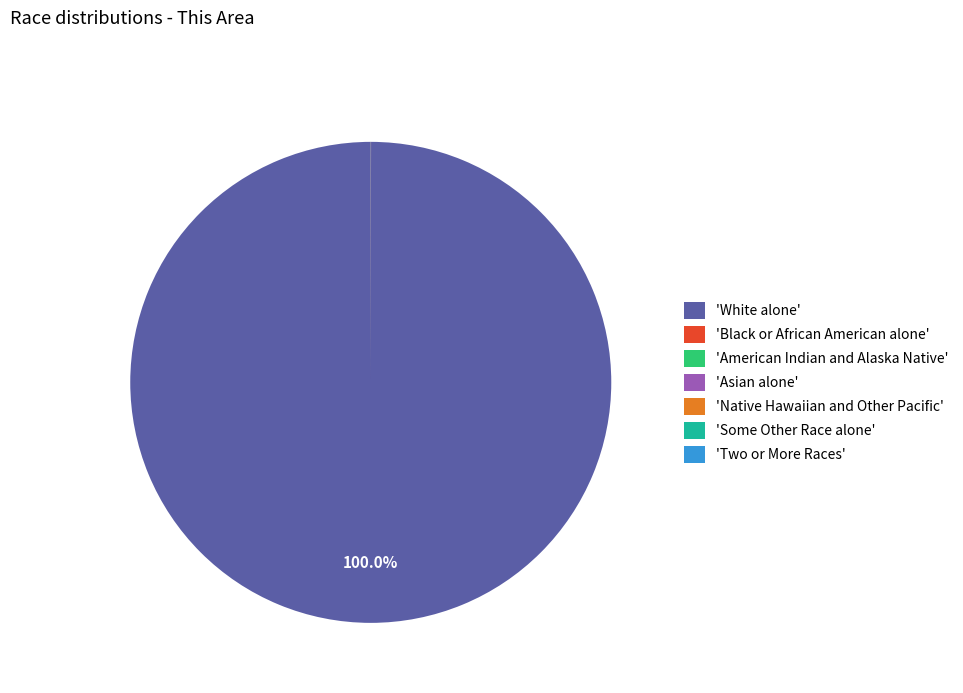

What is the majority slice?

'White alone'